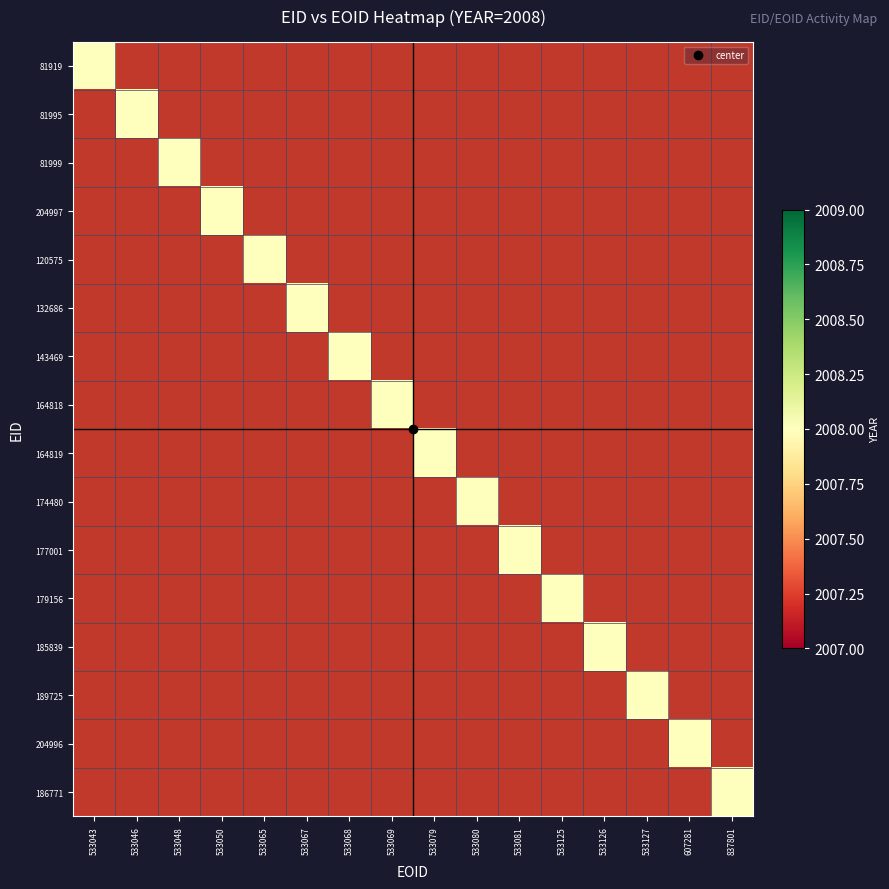

Rank the series at 164818 from lowest to highest value.

81919, 81995, 81999, 204997, 120575, 132686, 143469, 164819, 174480, 177001, 179156, 185839, 189725, 204996, 186771, 164818